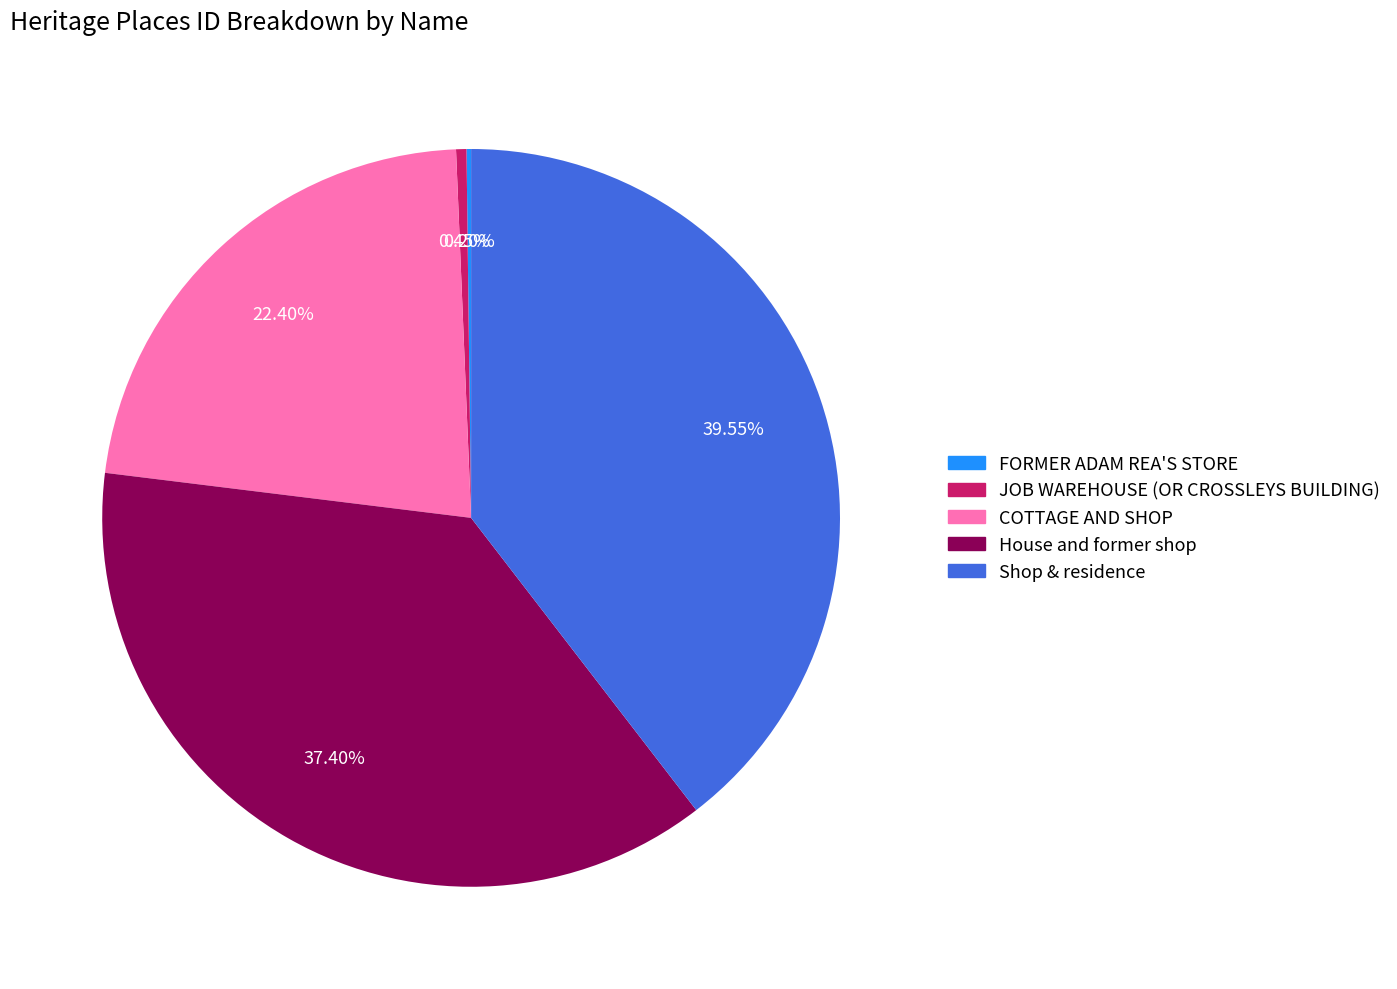

What is the largest slice in the pie chart?

Shop & residence